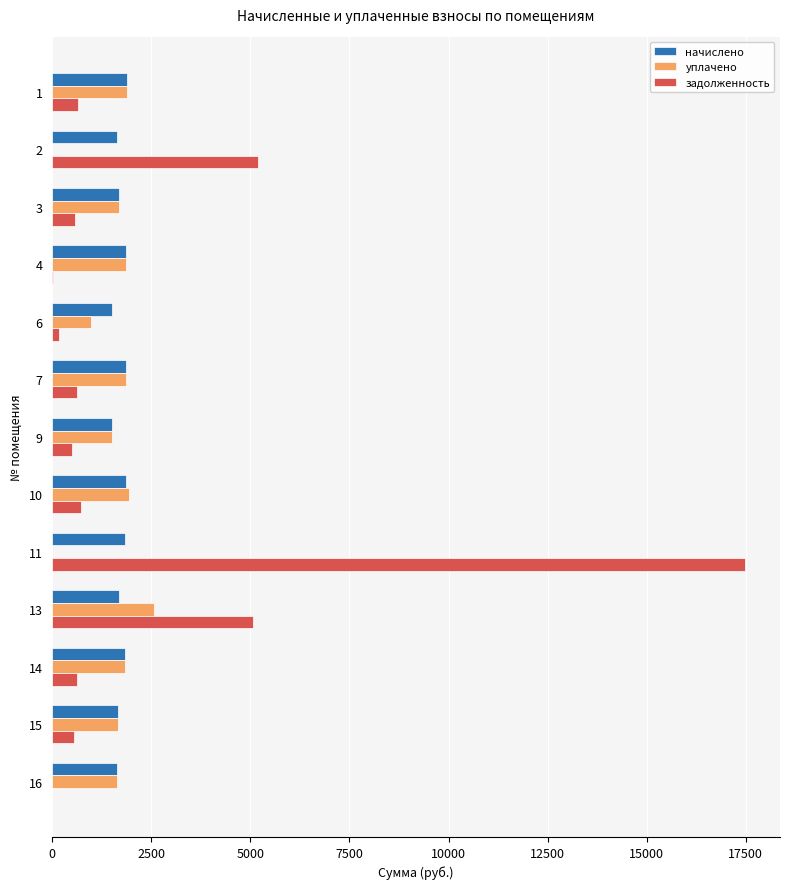

What is the highest value of the задолженность series?

17491.0